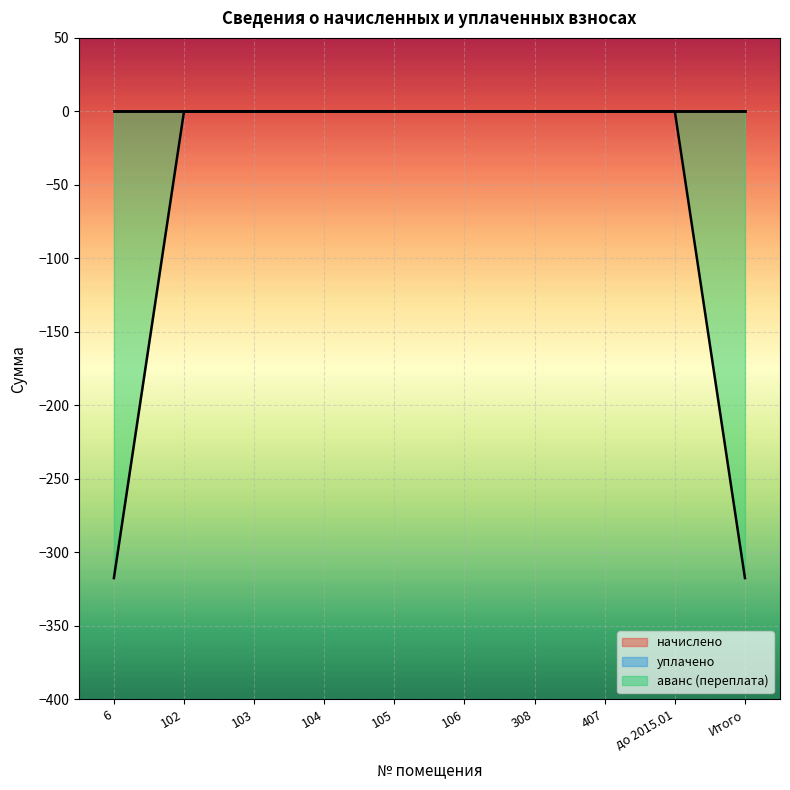

How many negative values does the аванс (переплата) series have?

2